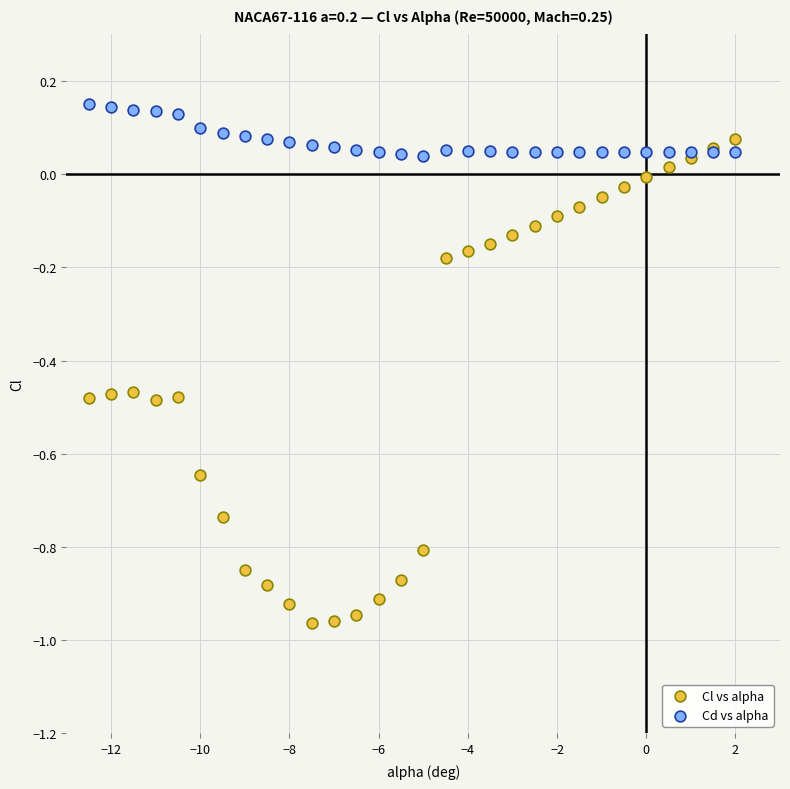

What are all the series names shown in the legend?

Cl vs alpha, Cd vs alpha